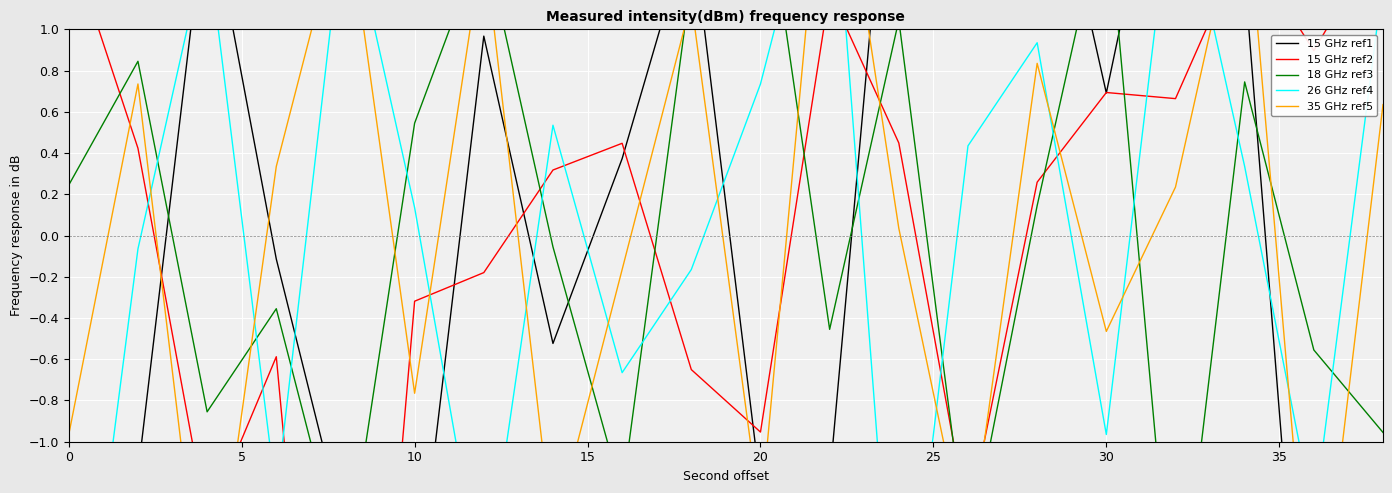

Which has a higher value, 30 or 10?

30